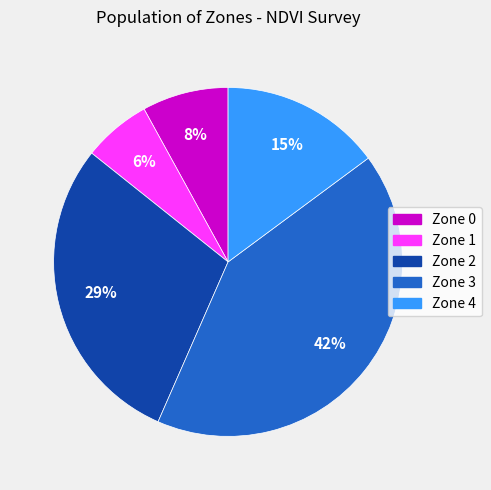

To the nearest percent, what portion does Zone 4 represent?

15%